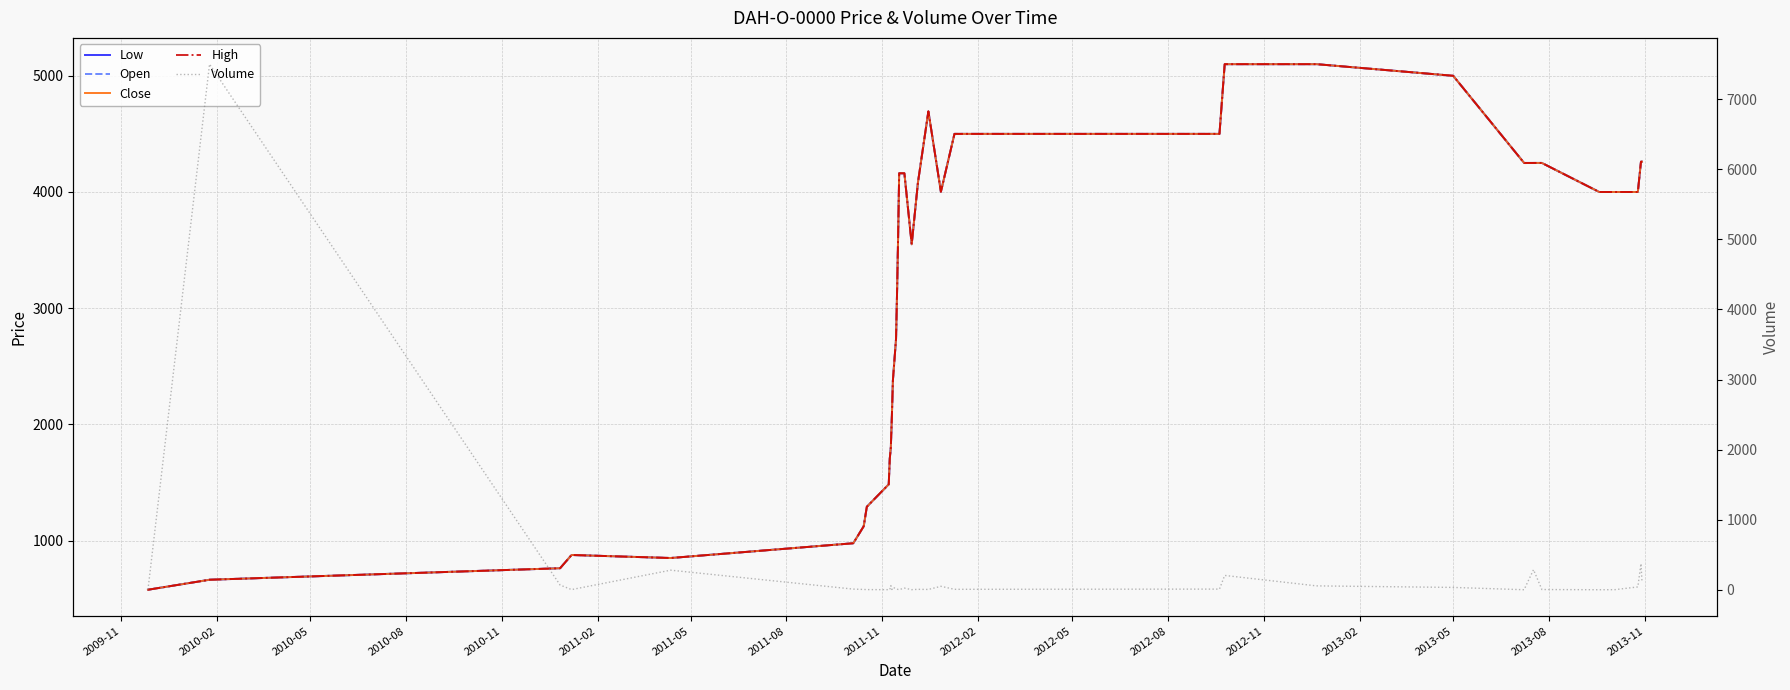

How many times do High and Volume cross each other?

2